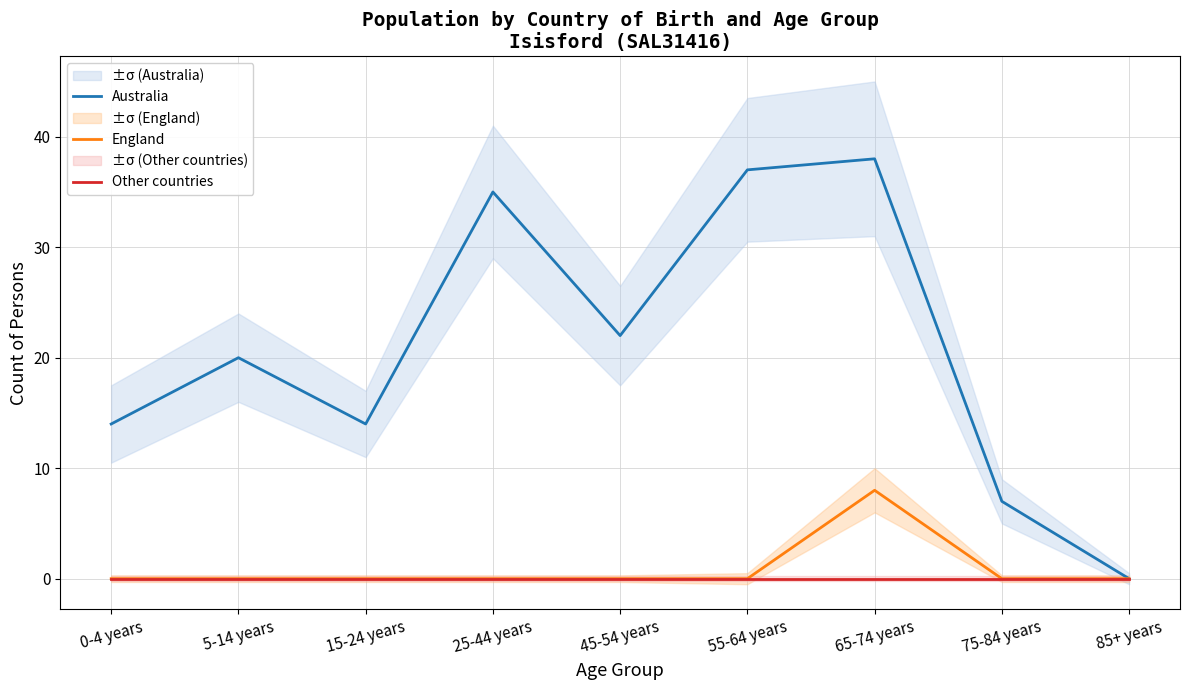

True or false: Australia has more than 0 interior local peaks.

True